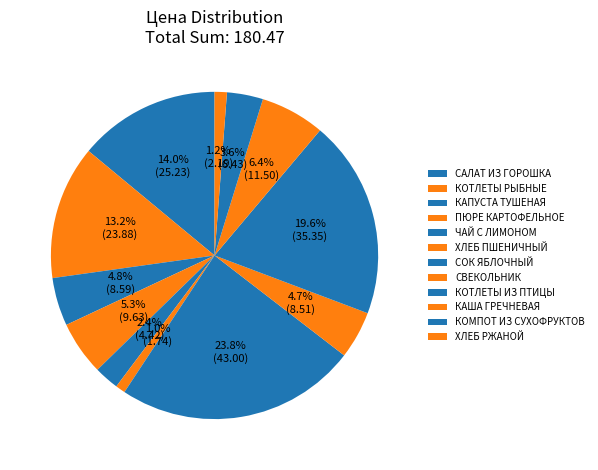

Is the sum of ЧАЙ С ЛИМОНОМ and ХЛЕБ ПШЕНИЧНЫЙ greater than half?

No